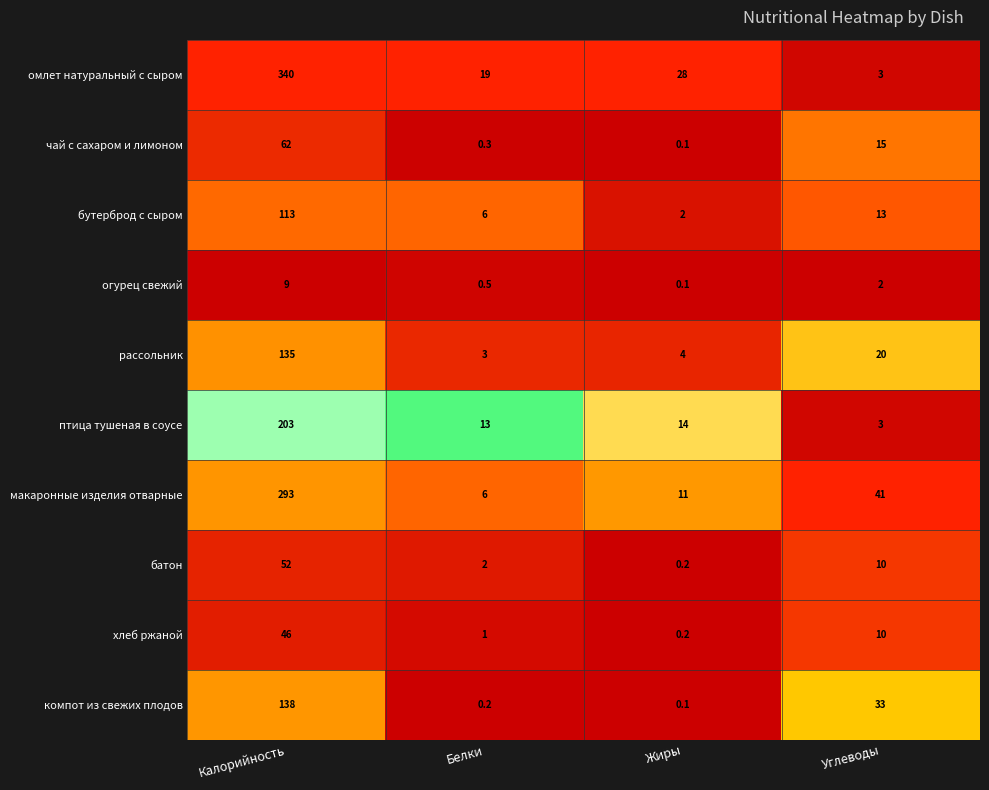

Which label corresponds to the smallest value in the chart?

Жиры